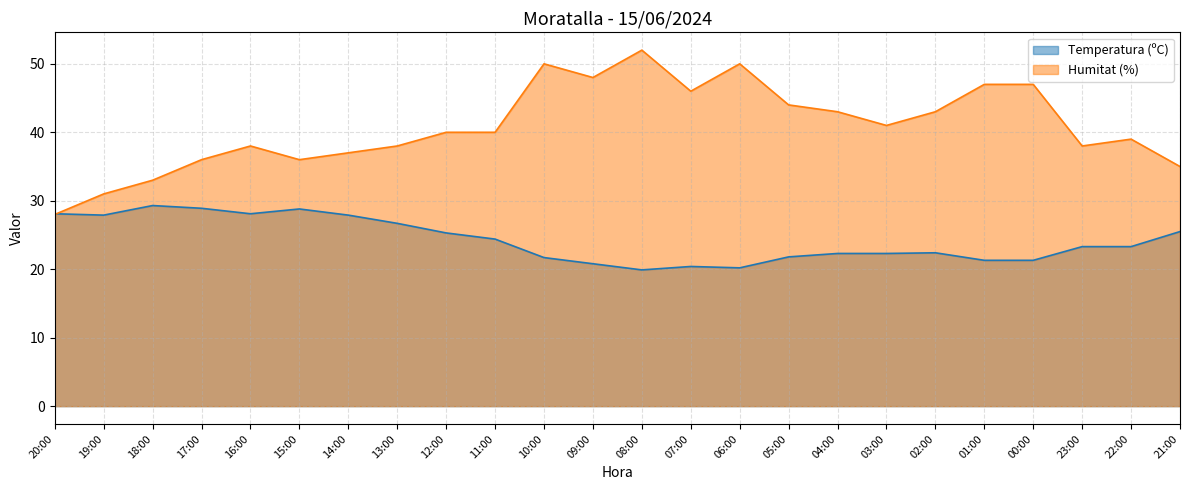

Rank the series by their average value, from lowest to highest.

Temperatura (ºC), Humitat (%)